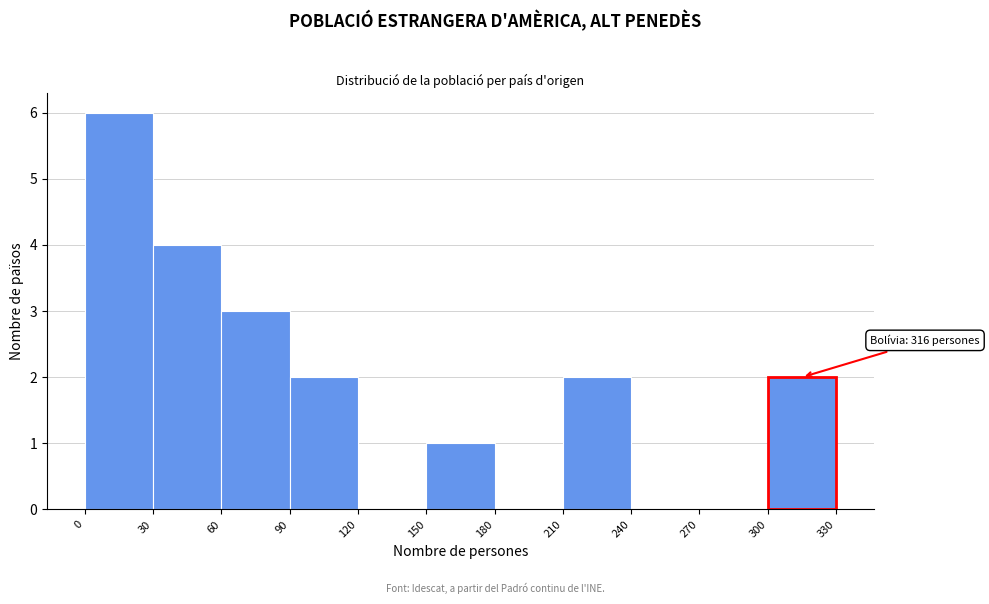

Over which range of the x-axis is the bar tallest?

0 to 30